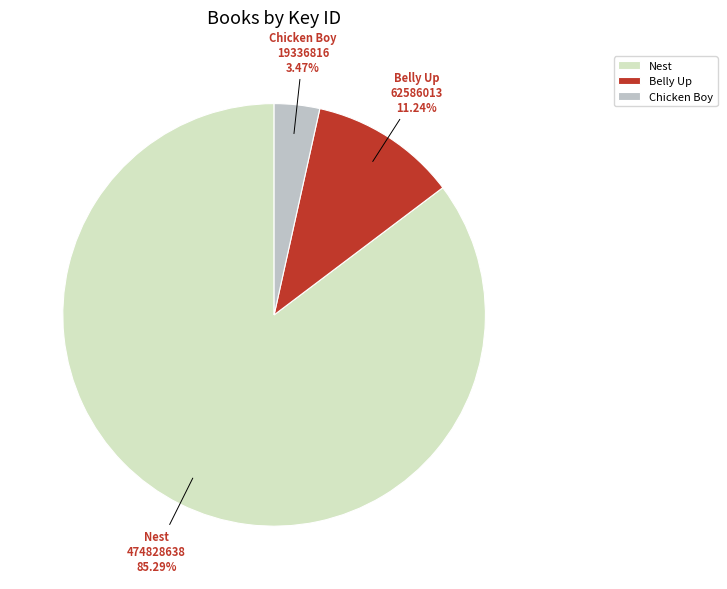

Is there a majority slice in this chart?

Yes